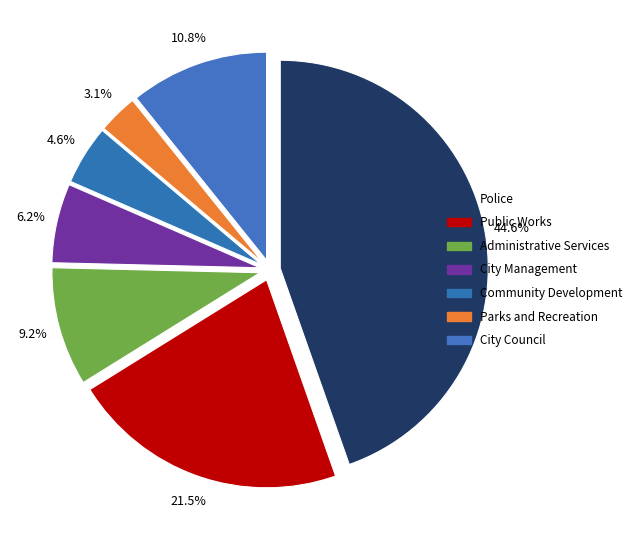

To the nearest percent, what percentage of the pie is Administrative Services?

9%